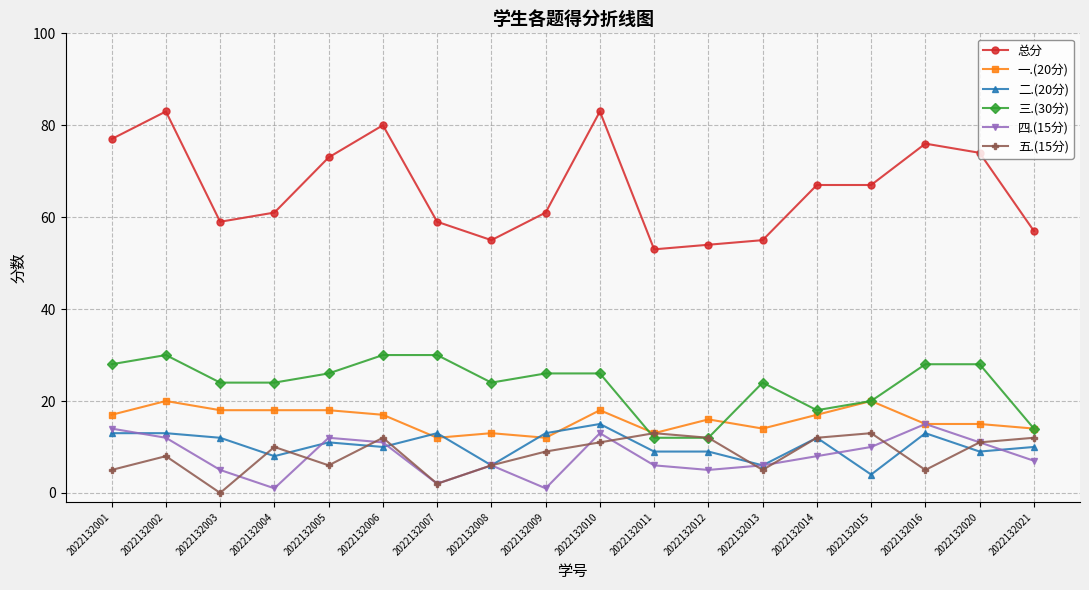

The value of 五.(15分) at 2022132006 is 8. True or false?

False